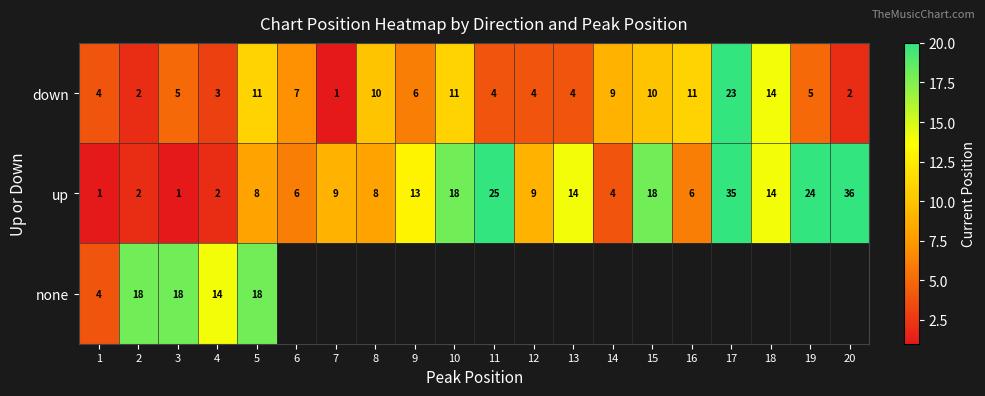

Is the value of up at 4 greater than the value of none at 5?

No